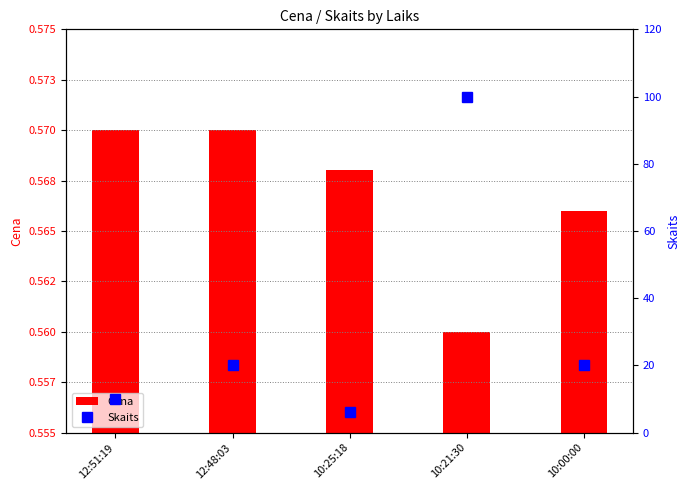

Rank the series at 10:21:30 from highest to lowest value.

Skaits, Cena